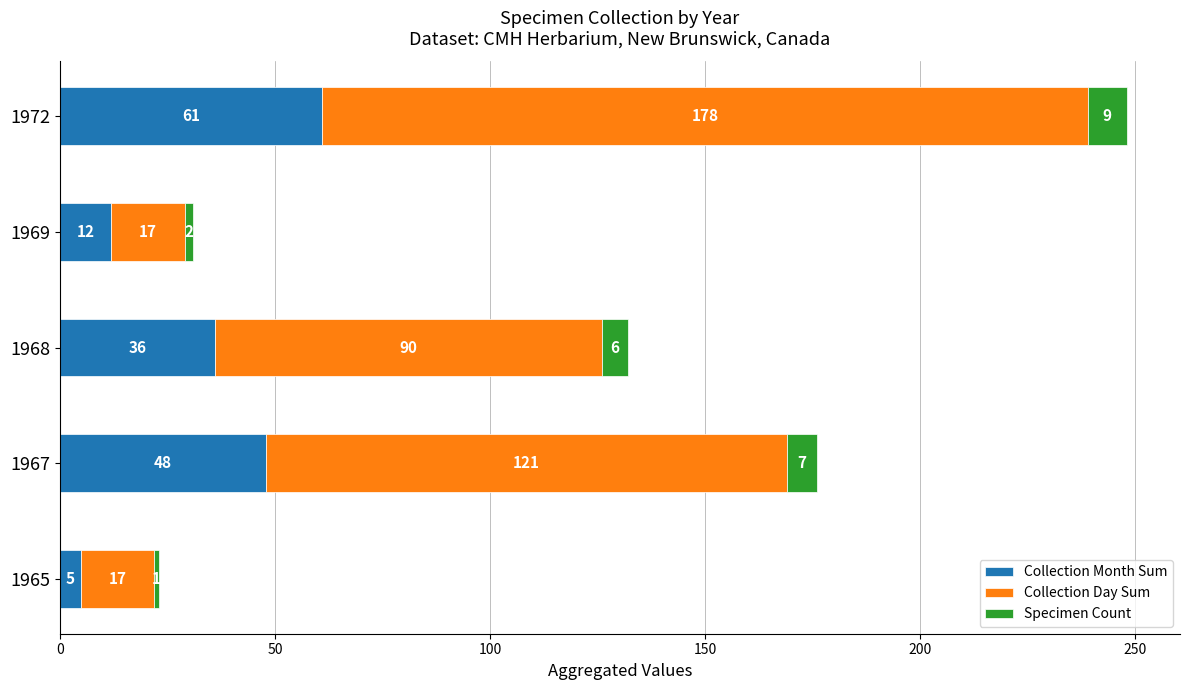

At which category is the sum across all series the highest?

1972